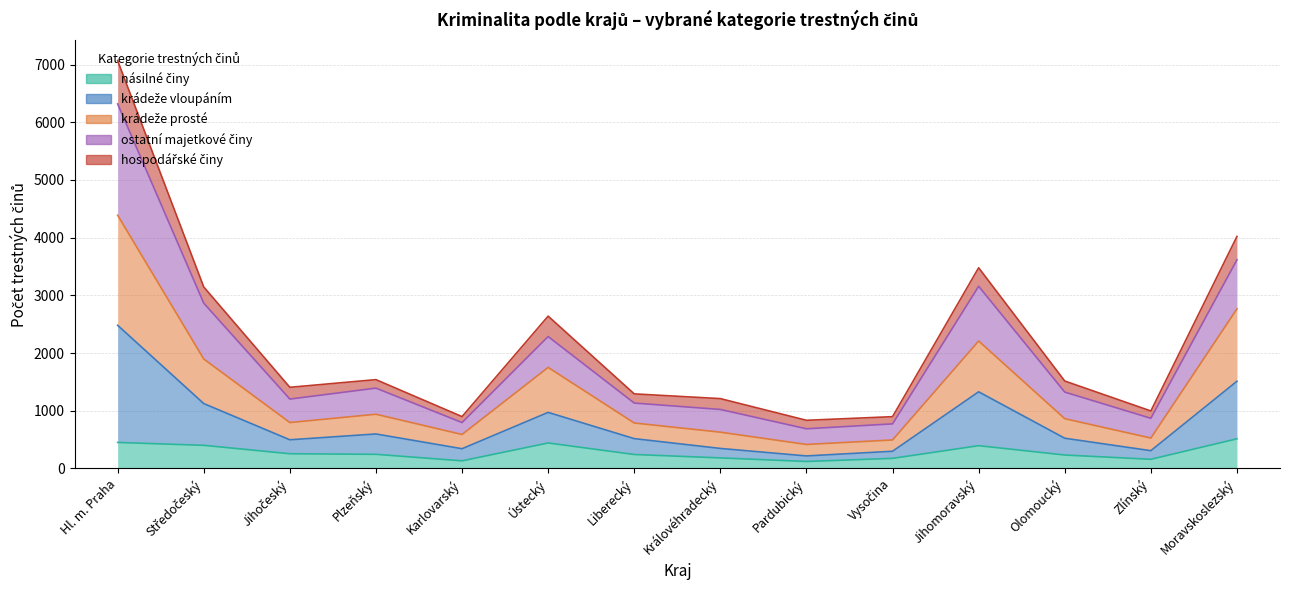

Where is the first local maximum for krádeže vloupáním?

Plzeňský